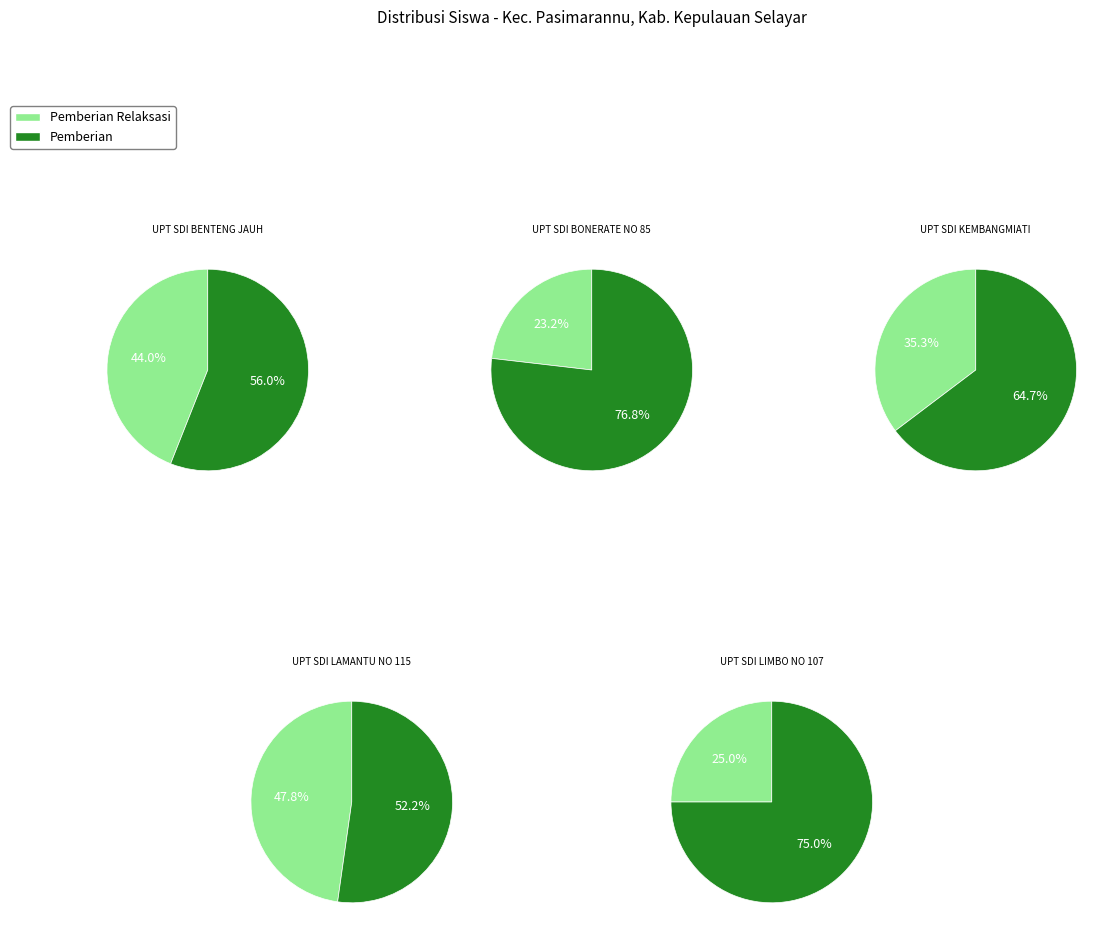

To the nearest percent, what portion does 8 represent?

18%